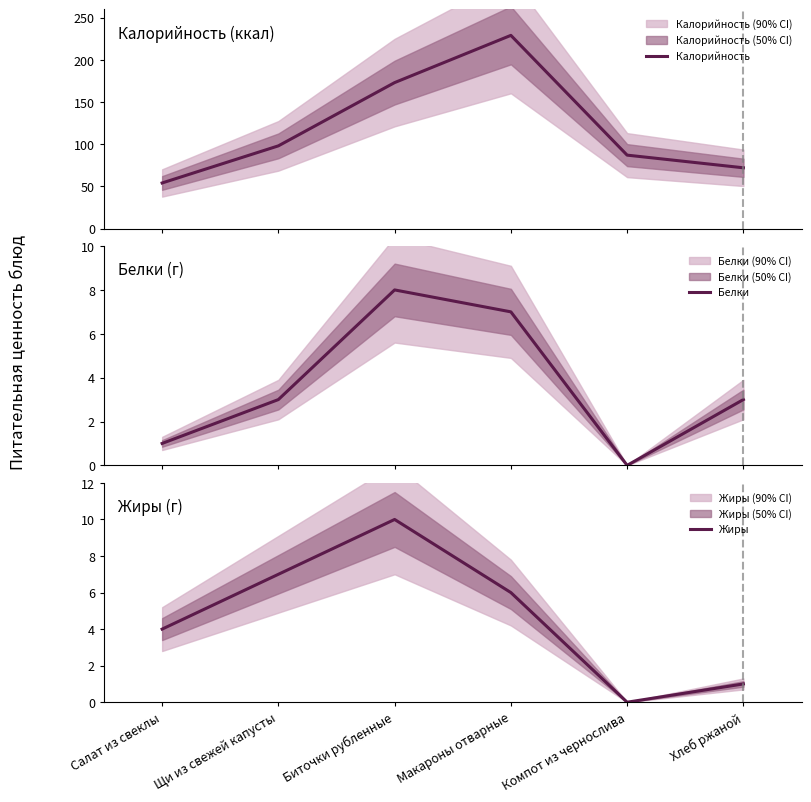

Does the chart display data point markers on the line(s)?

No